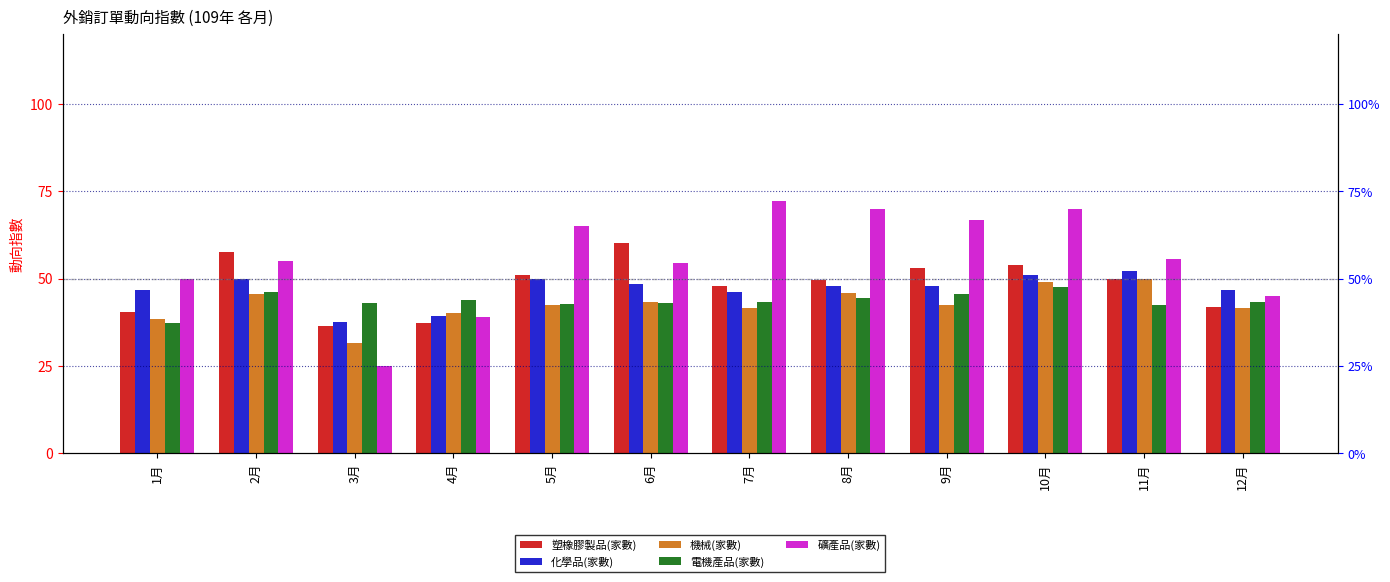

Count the number of data series in this chart.

5